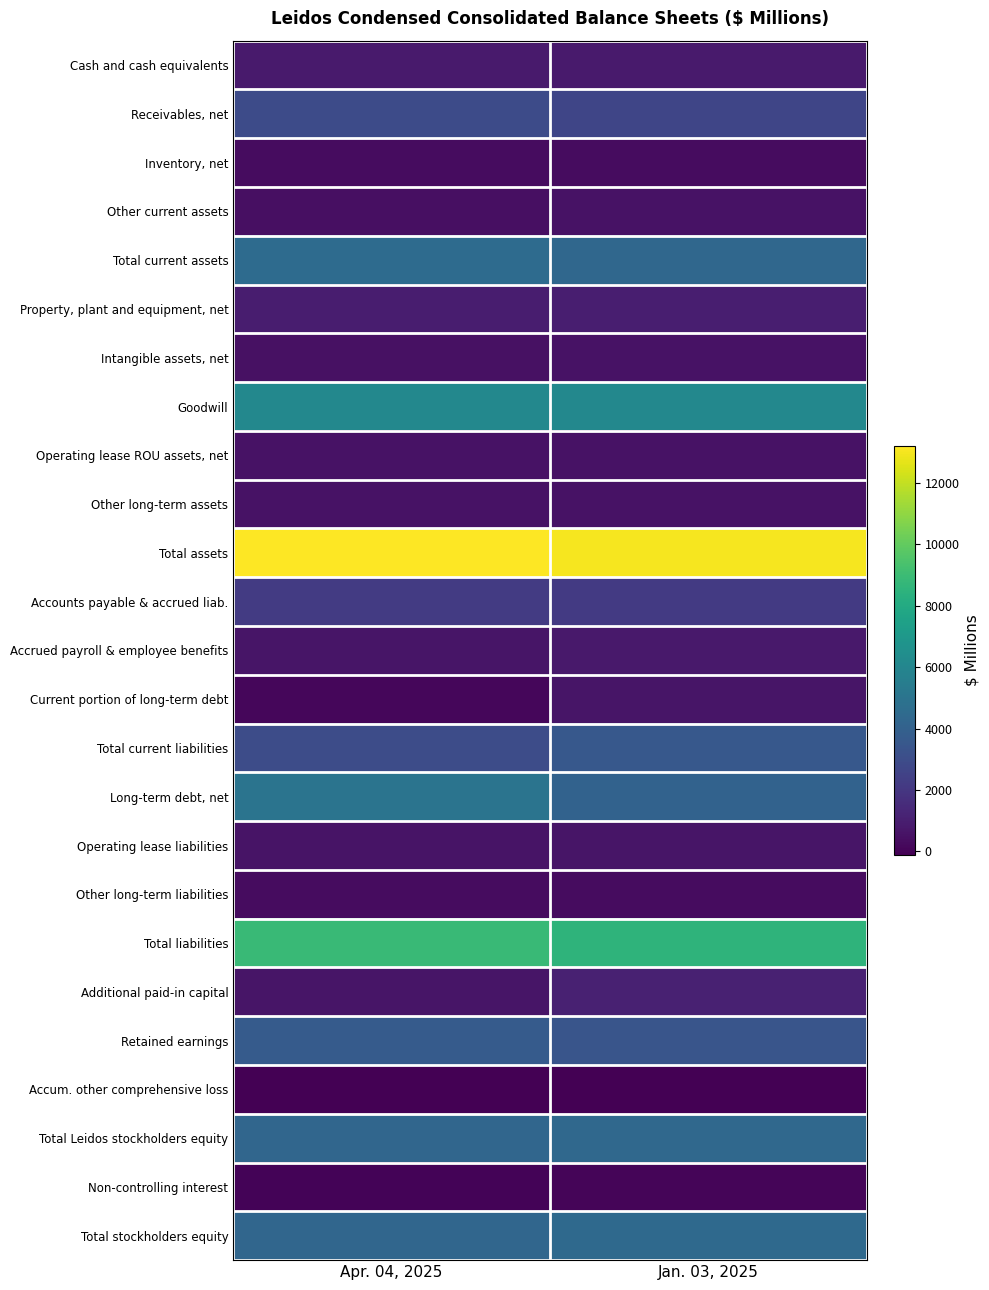

Which series has the largest total across all categories?

Total assets